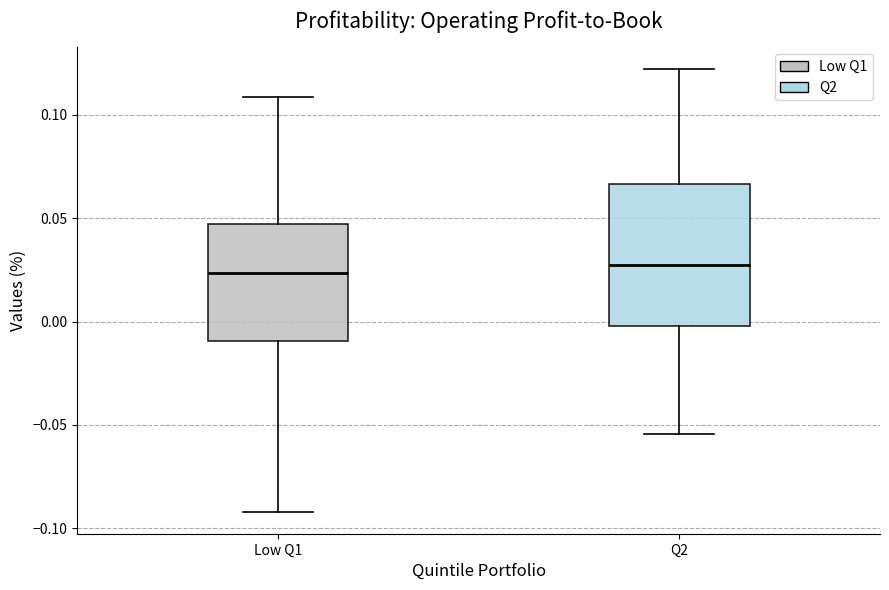

Reading left to right, read every box against the y-axis: the position of its median line, the range the box covers, and the ends of its whiskers. The values are not printed on the chart, so give them approximately, as read against the axis.

Low Q1: median 0.025, box -0.010 to 0.045, whiskers -0.090 to 0.110
Q2: median 0.025, box 0.000 to 0.065, whiskers -0.055 to 0.120